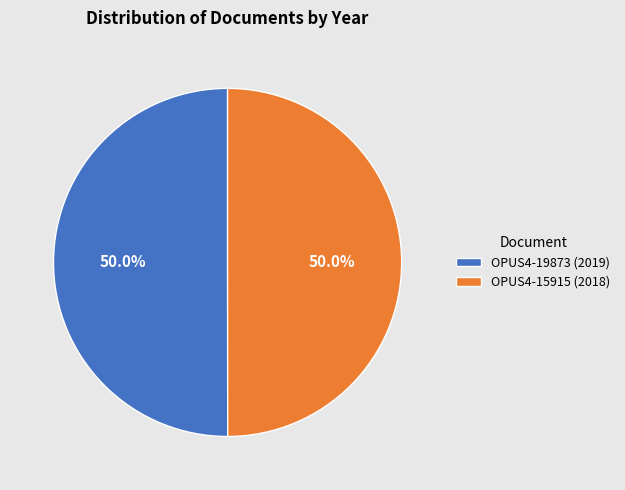

Count the number of slices in the pie.

2